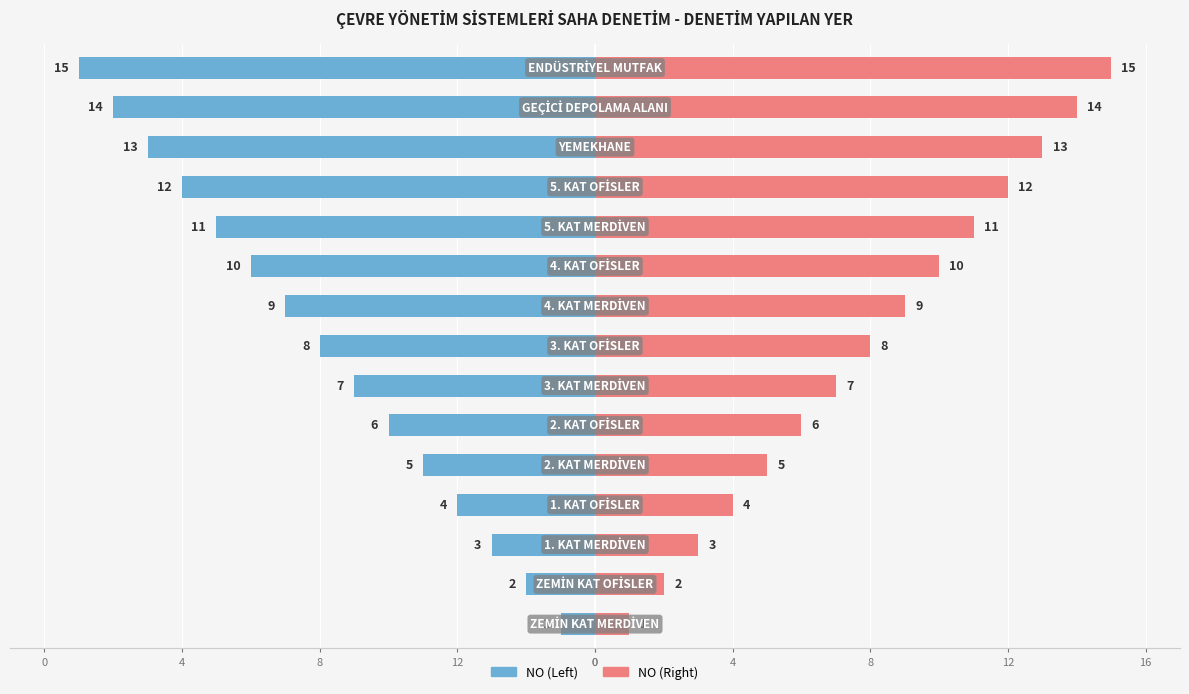

Which series has the largest range (max minus min)?

NO (Left)